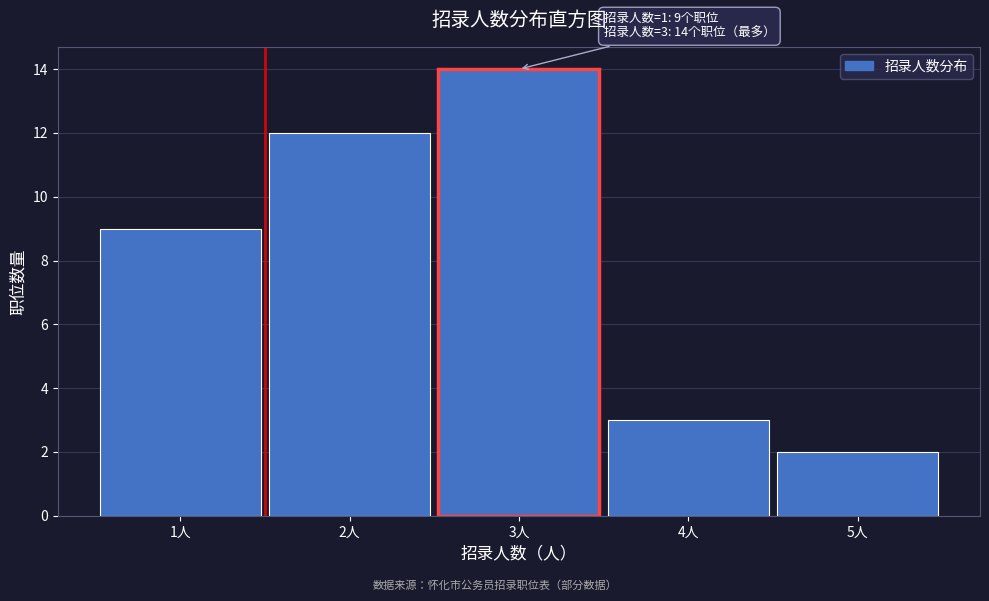

Over which range of the x-axis is the bar tallest?

2.5 to 3.5